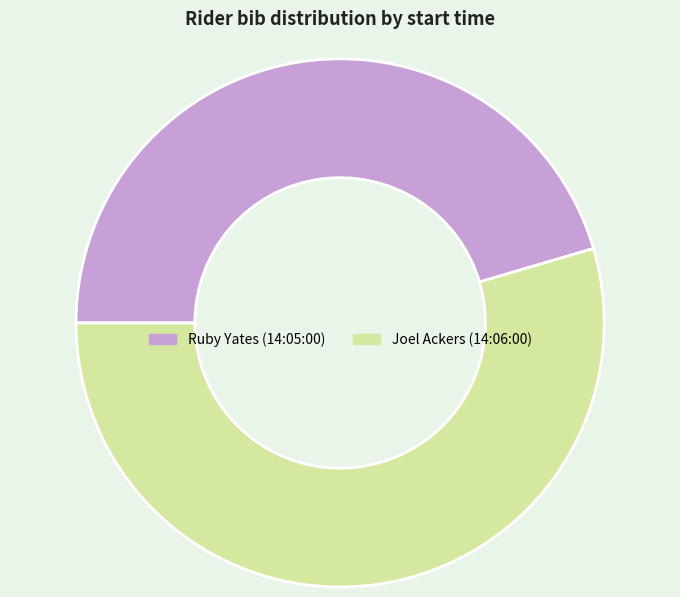

Does Joel Ackers (14:06:00) account for over 50% of the chart?

Yes